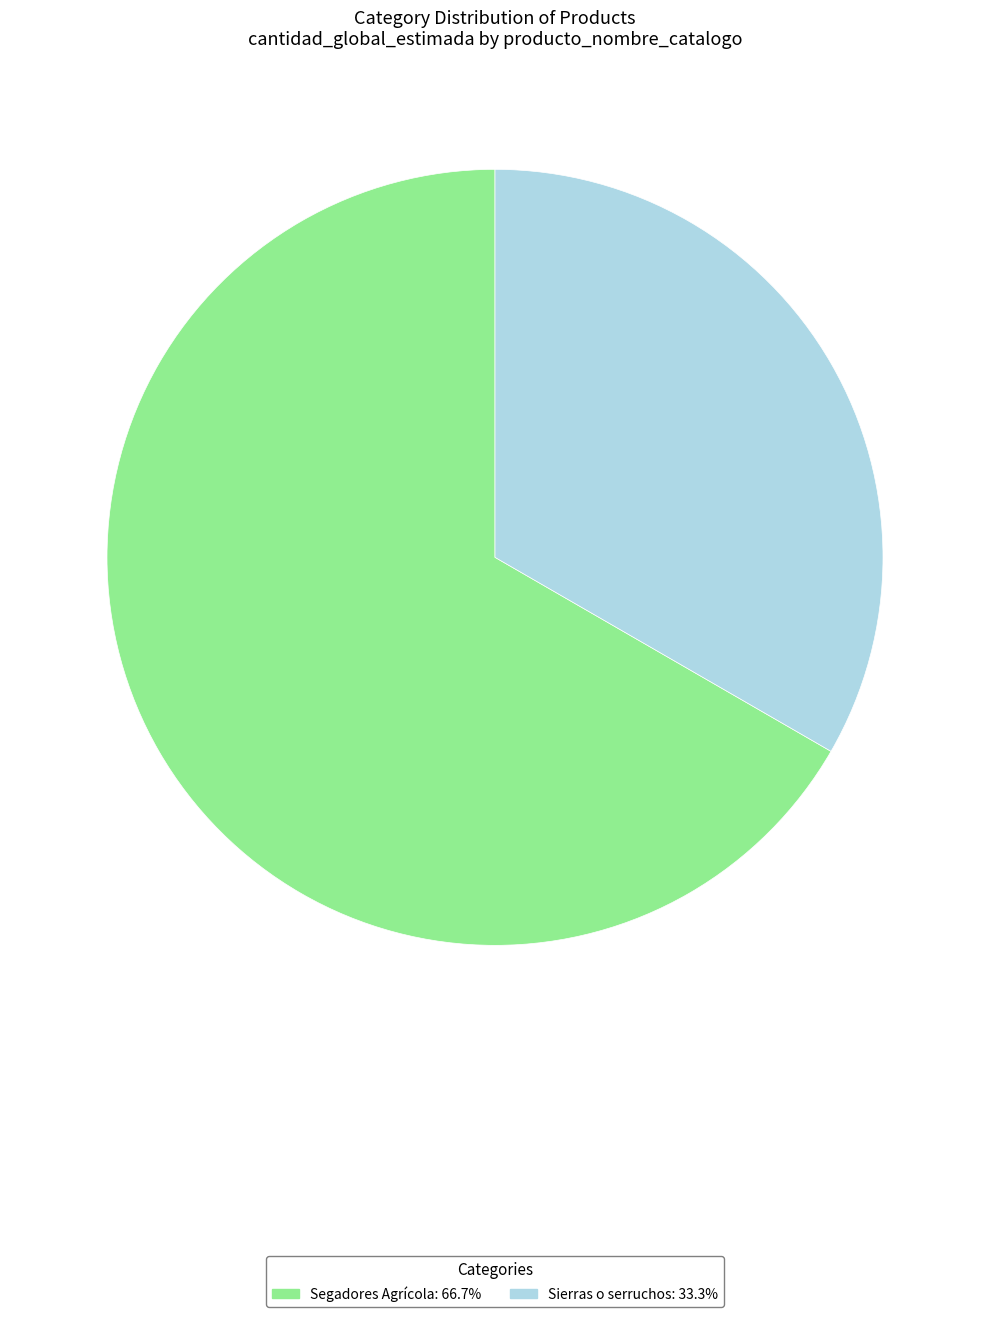

The Segadores Agrícola slice represents 53% of the pie. True or false?

False